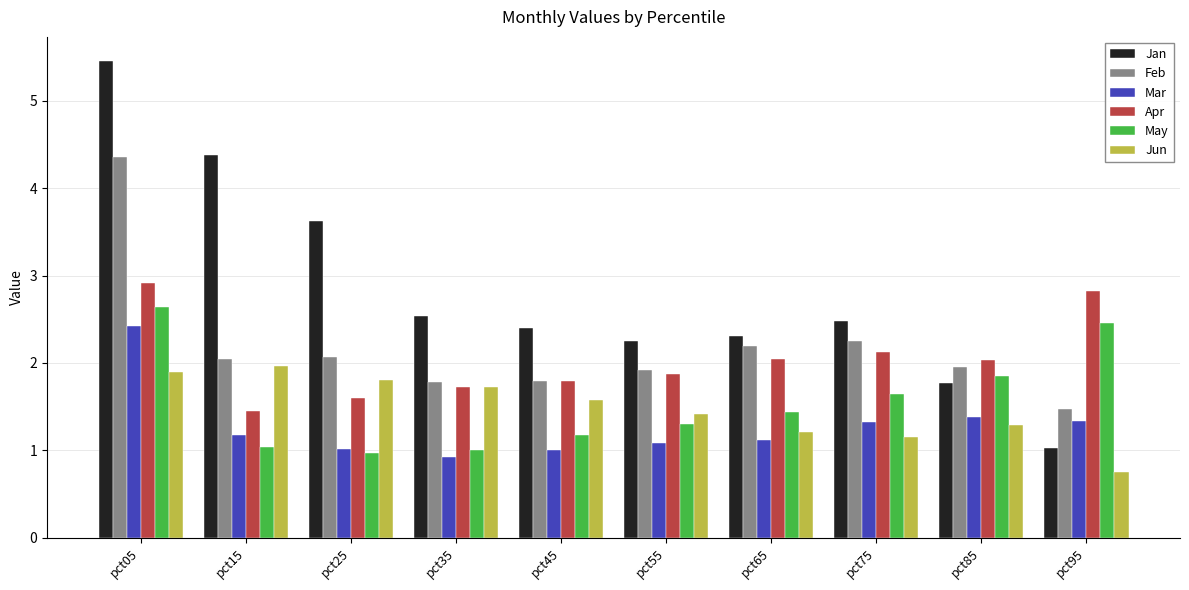

What is the average value of the Apr series?

2.0